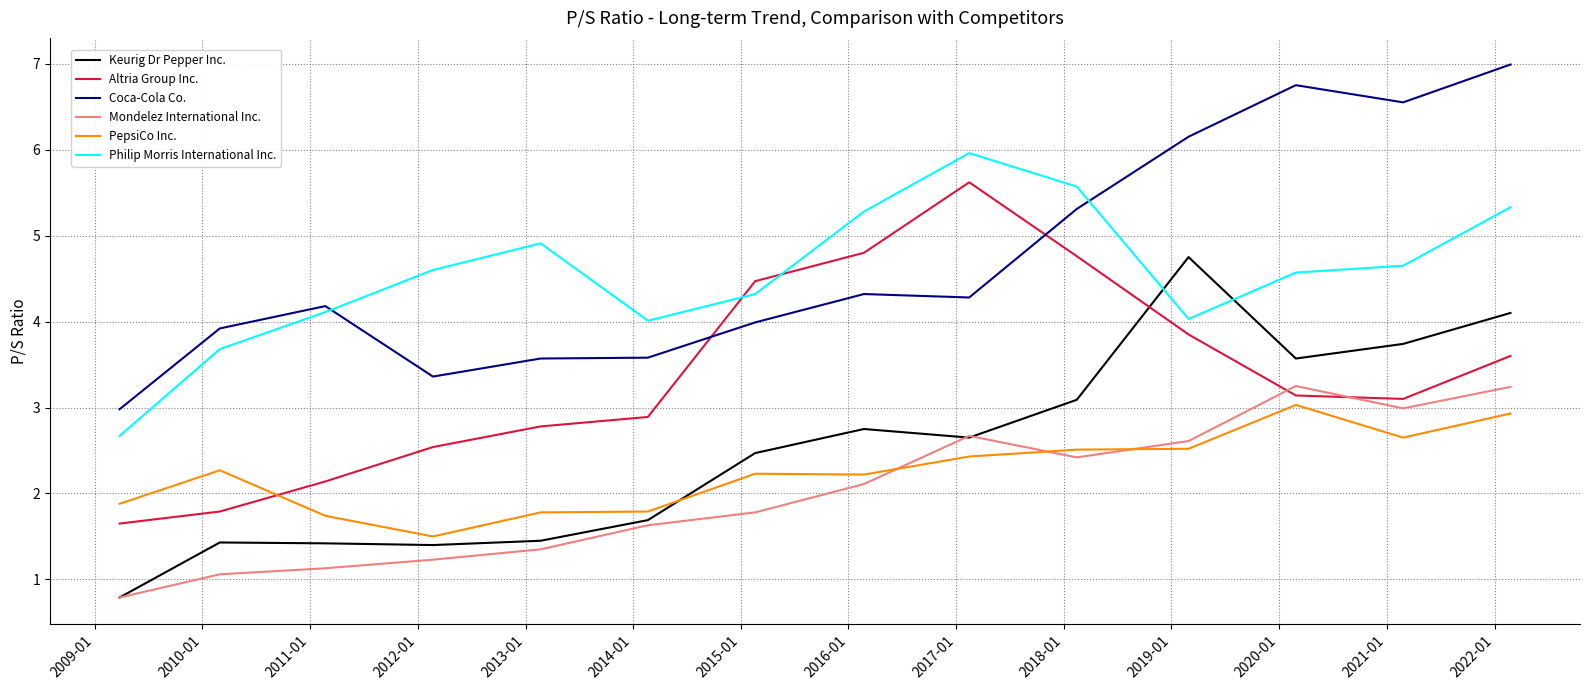

What is the greatest value displayed?

7.0